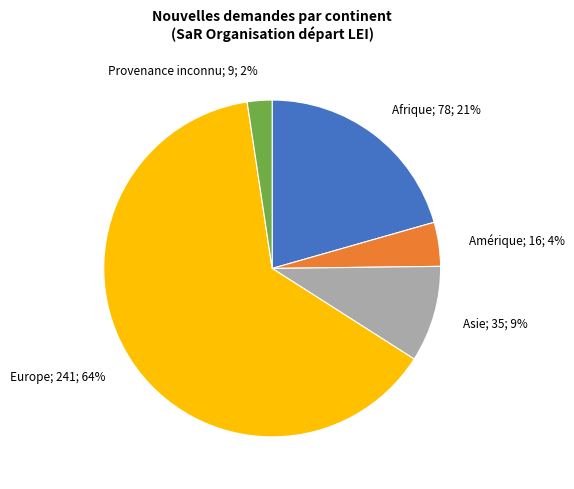

Is Europe; 241; 64% the majority of the pie?

Yes